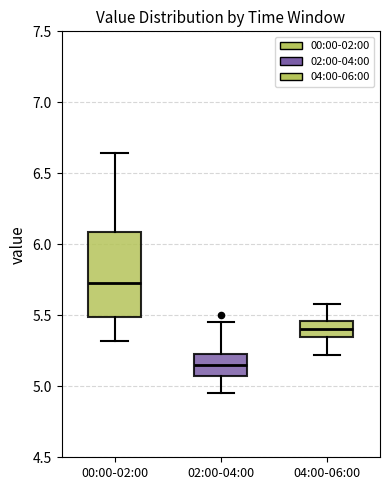

Where is the upper edge of the box for 04:00-06:00 on the y-axis? The values are not printed on the chart, so give them approximately, as read against the axis.

5.45